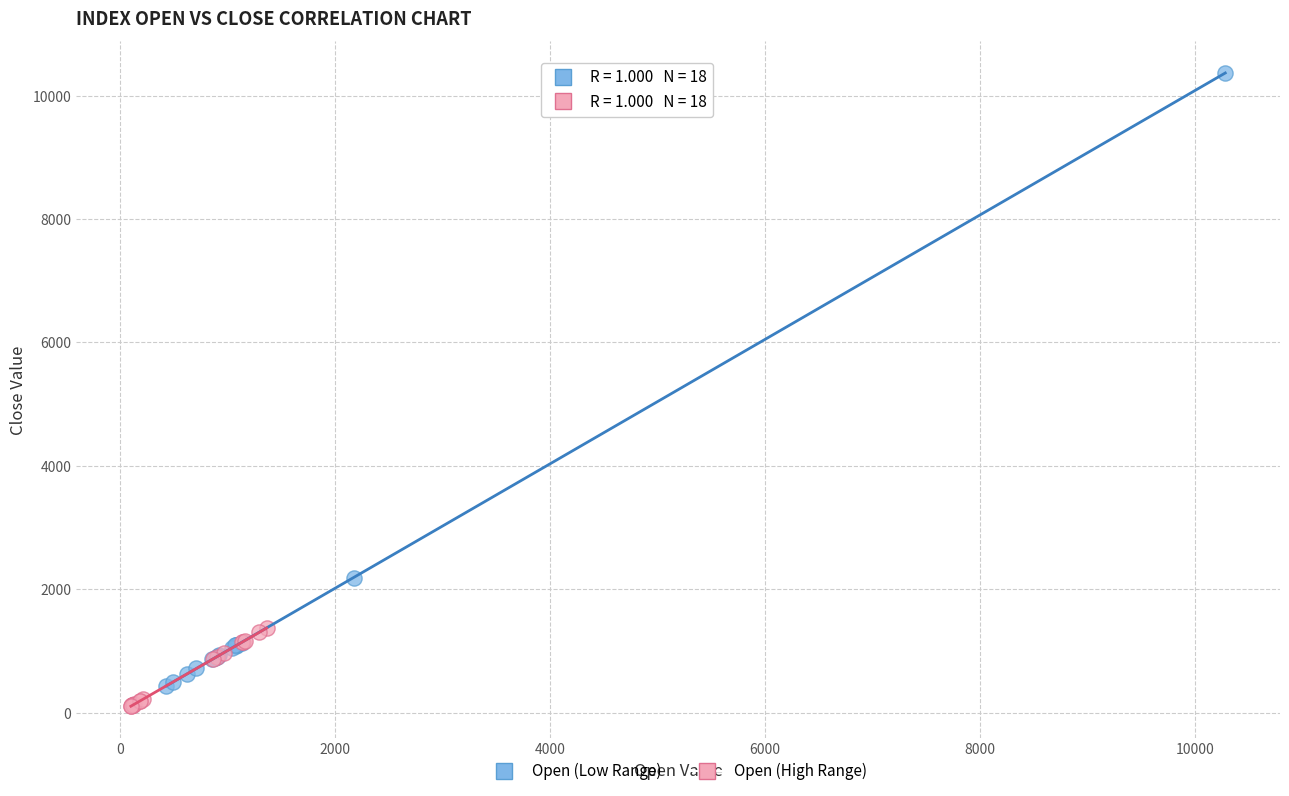

Which series has the widest spread of Y values?

Open (Low Range)